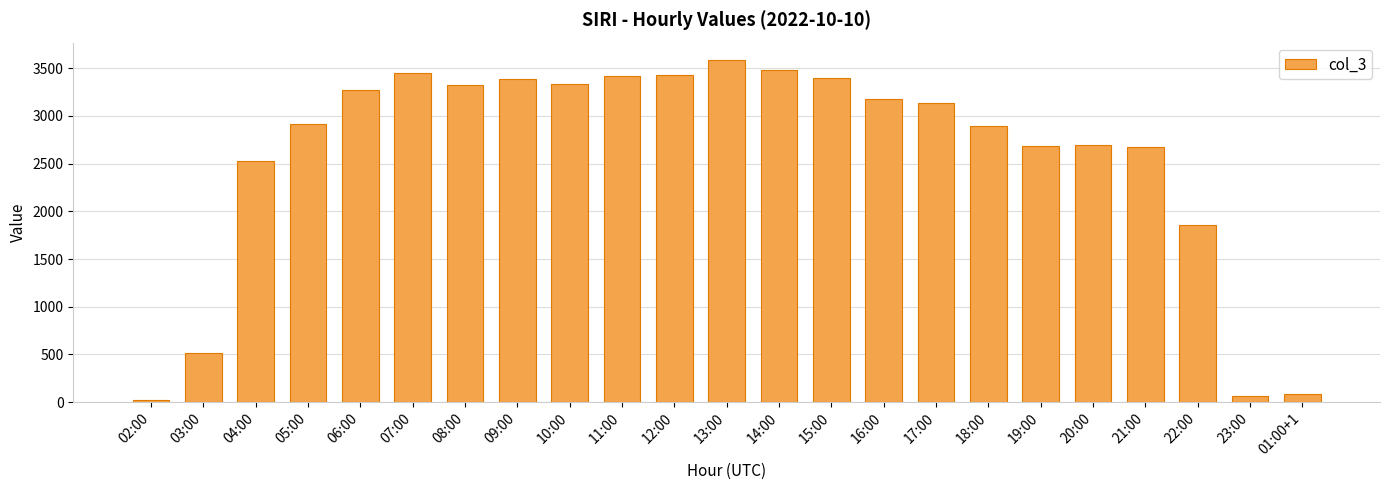

What is the label of the 3rd bar from the right?

22:00